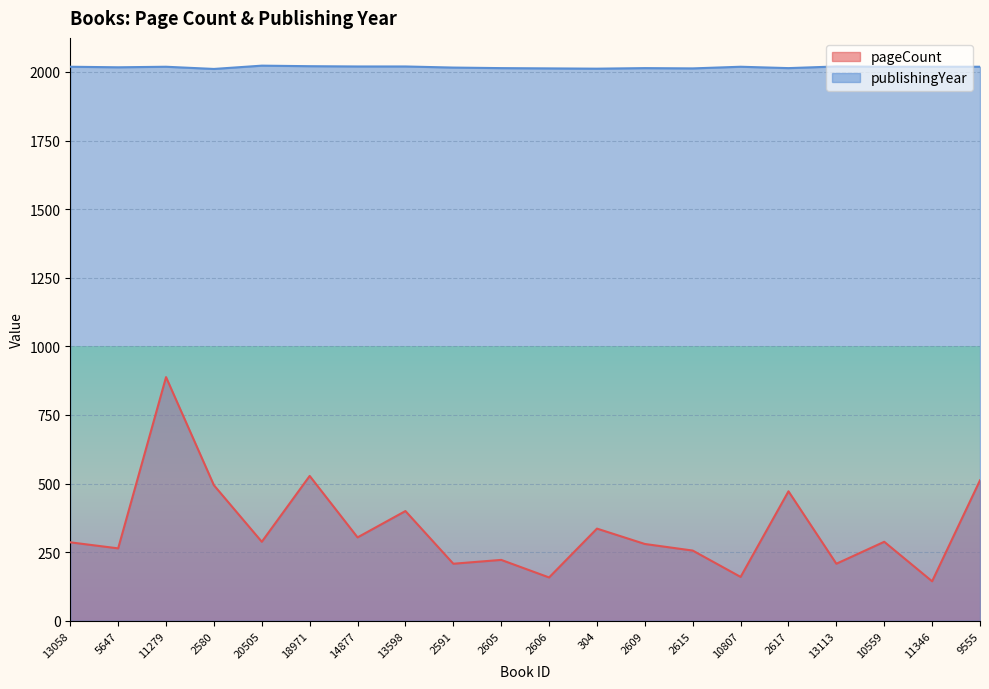

What is the sum of all pageCount values?

6696